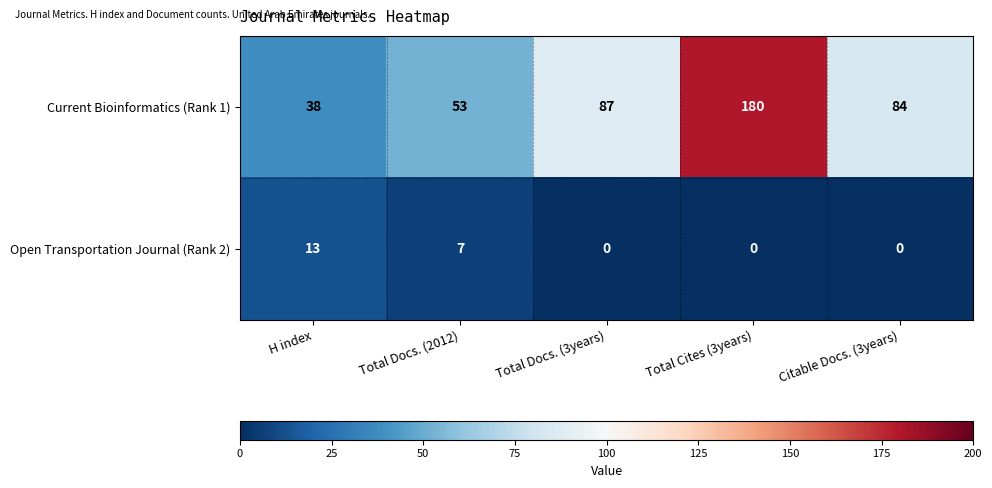

At which label does Current Bioinformatics (Rank 1) reach its peak?

Total Cites (3years)